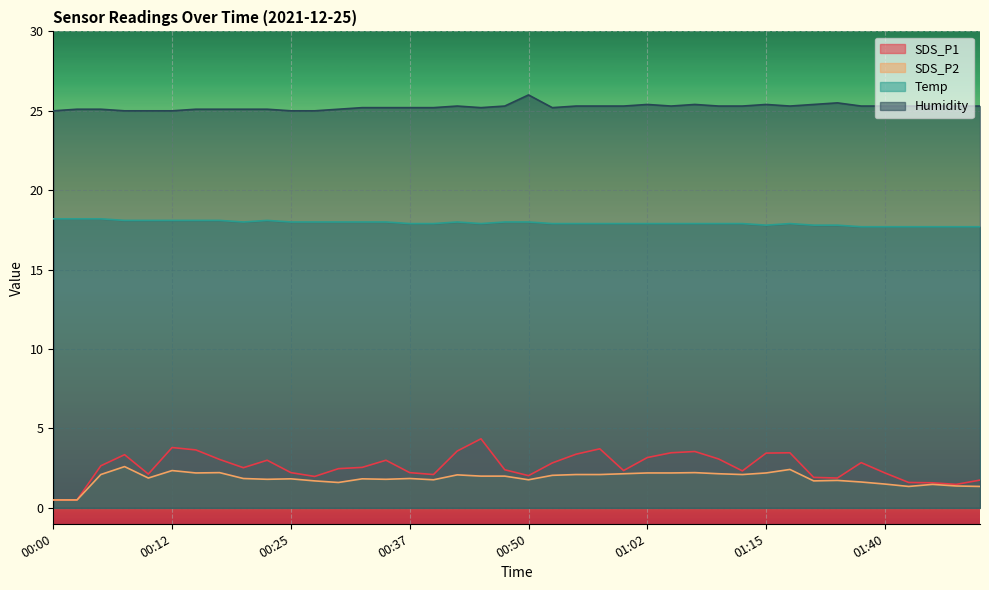

True or false: Temp has a value of 27.5 at 01:31.

False